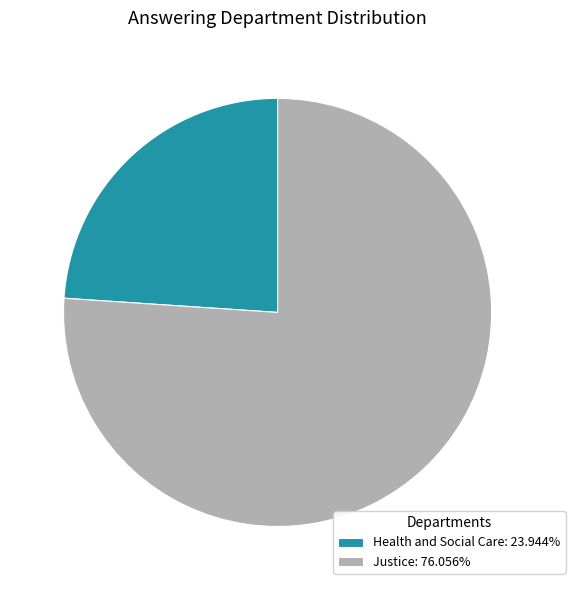

Do Justice: 76.056% and Health and Social Care: 23.944% together represent more than half of the pie?

Yes